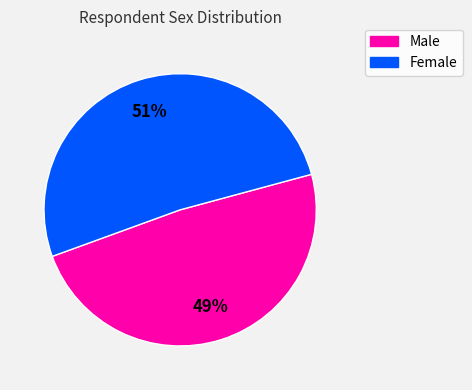

To the nearest percent, what portion does Male represent?

49%